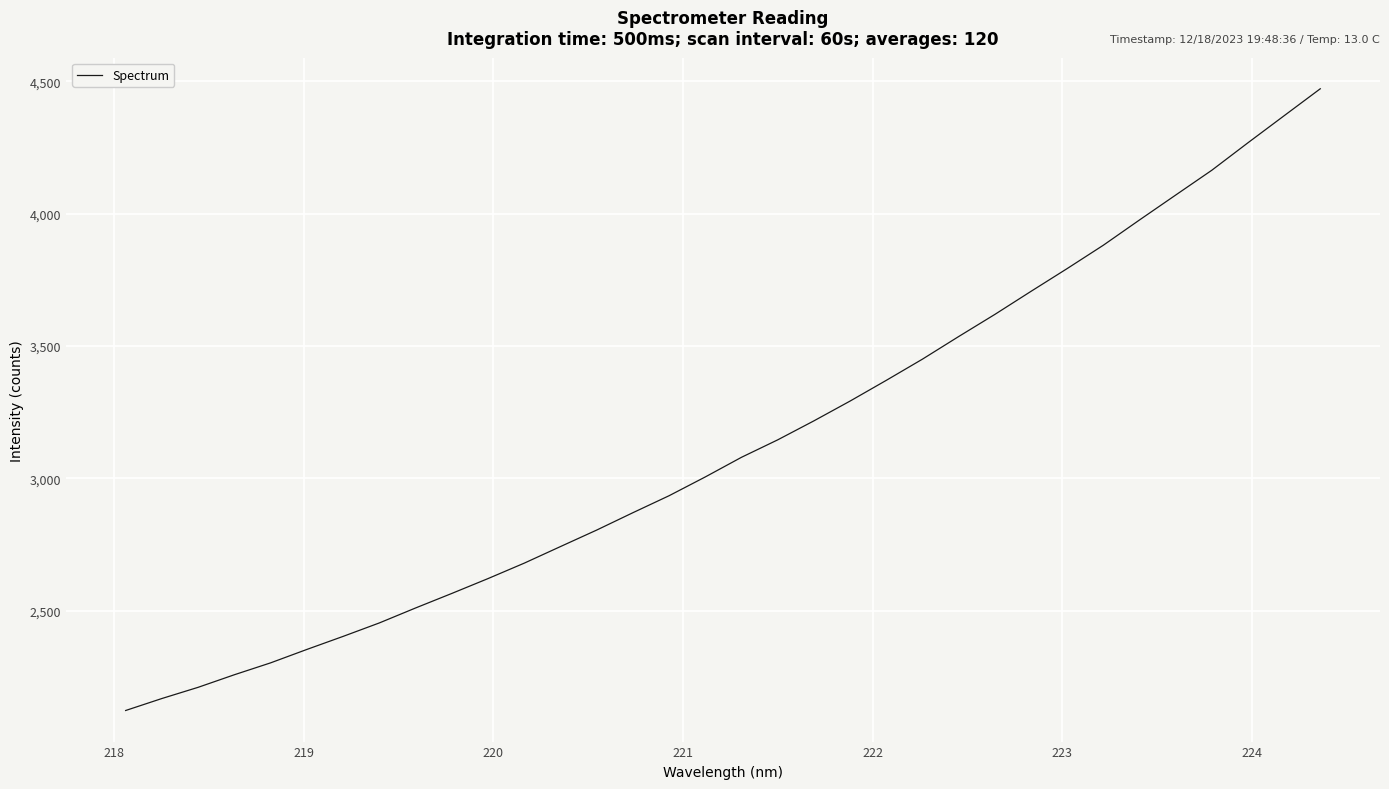

What is the smallest value displayed?

2123.5